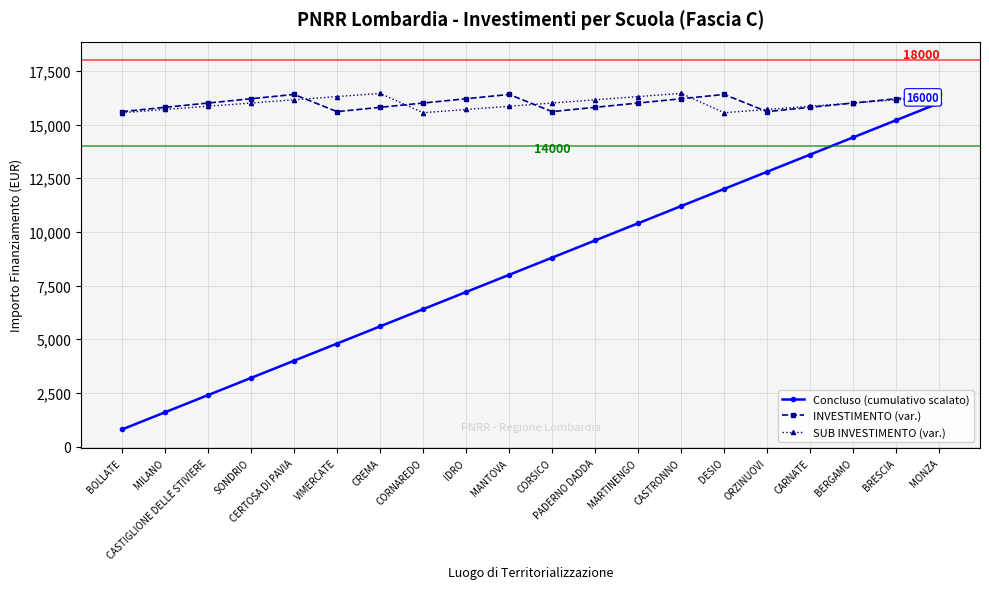

True or false: Concluso (cumulativo scalato) has a value of 6526 at BERGAMO.

False